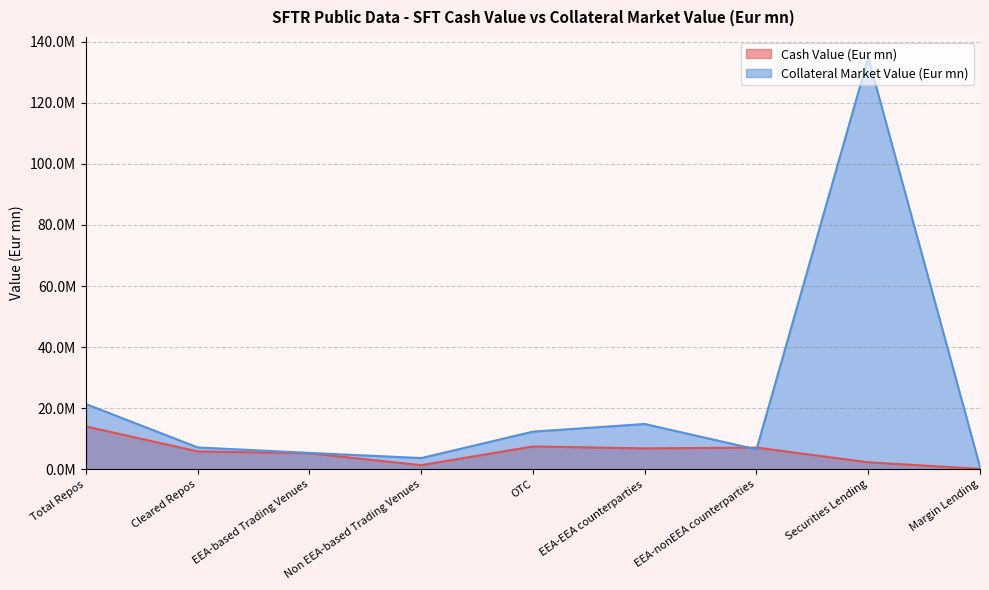

The Cash Value (Eur mn) series shows 14007350.7 at Total Repos. True or false?

True